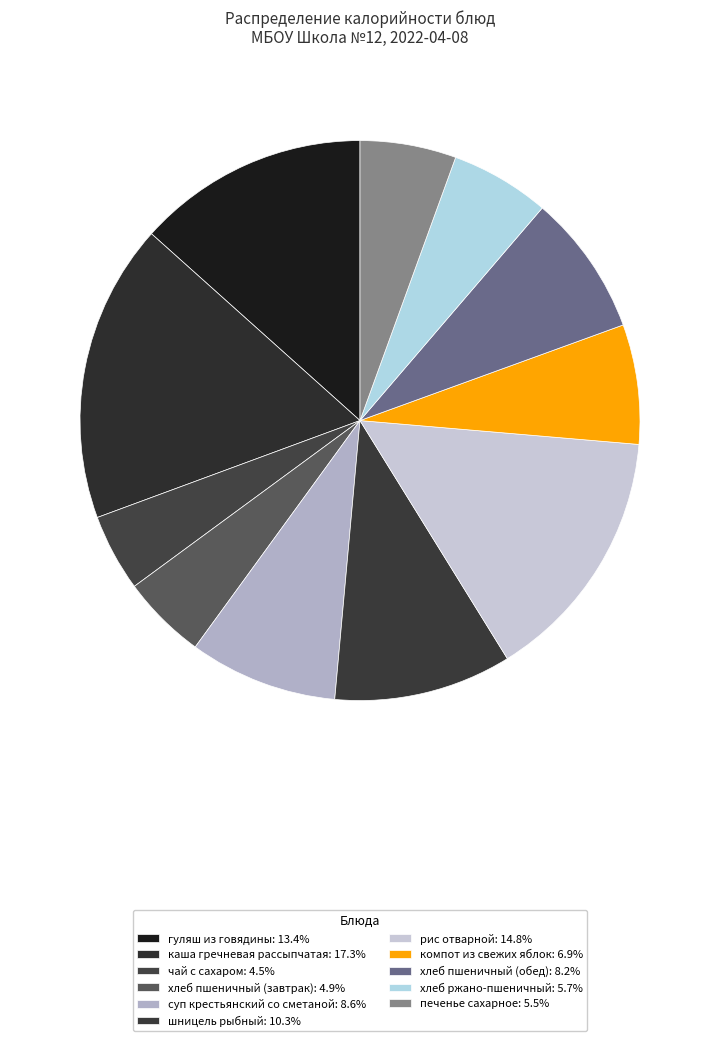

To the nearest percent, what is the difference between the чай с сахаром and печенье сахарное slice percentages?

1%